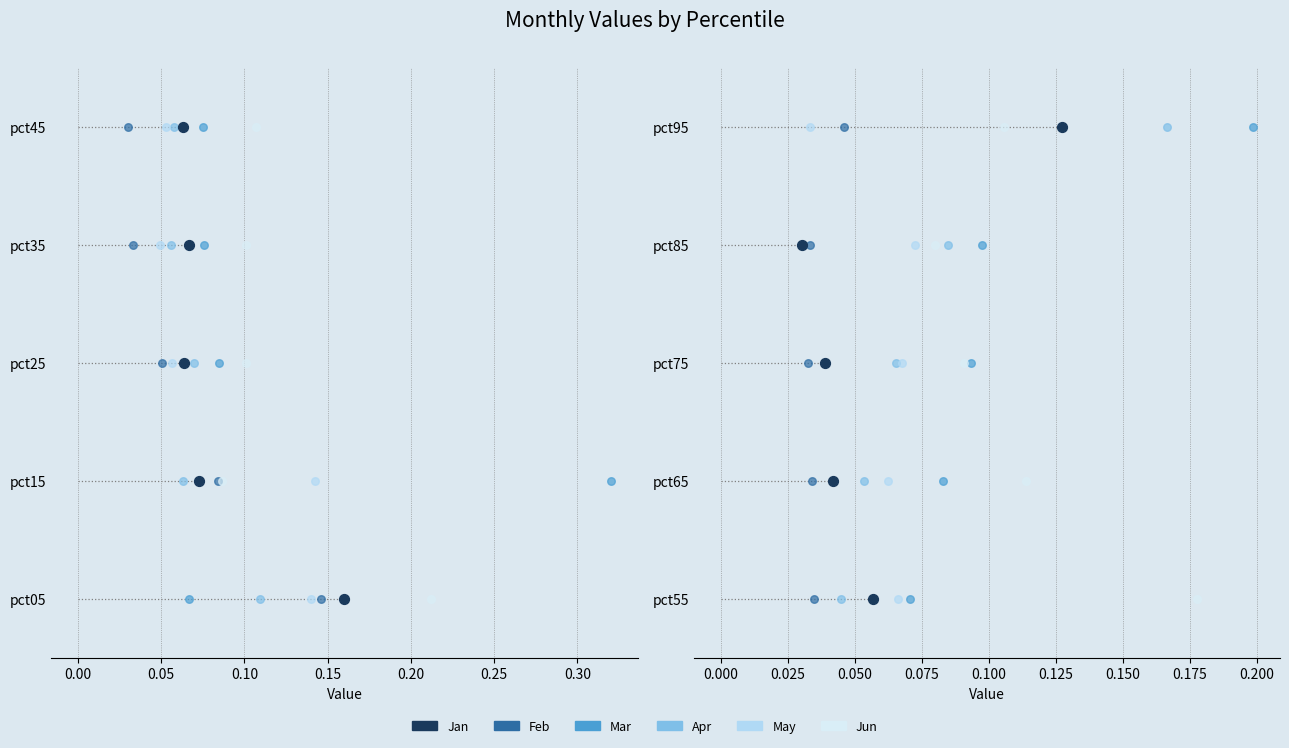

Which series contains the lowest Y value?

Feb